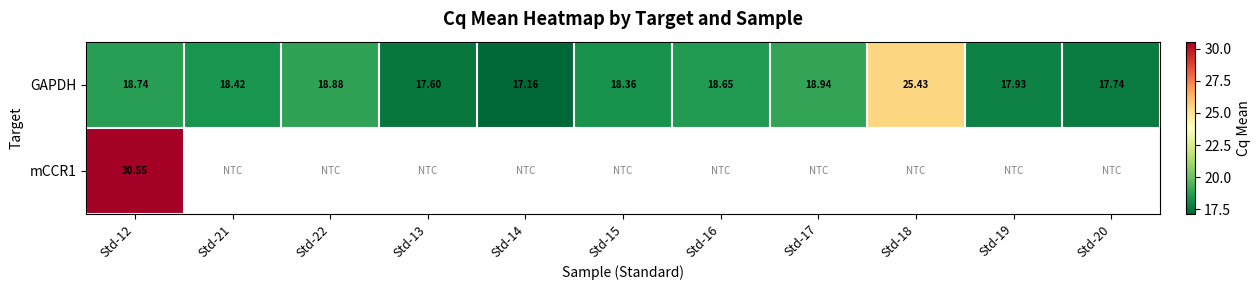

How many data points does each series have?

11